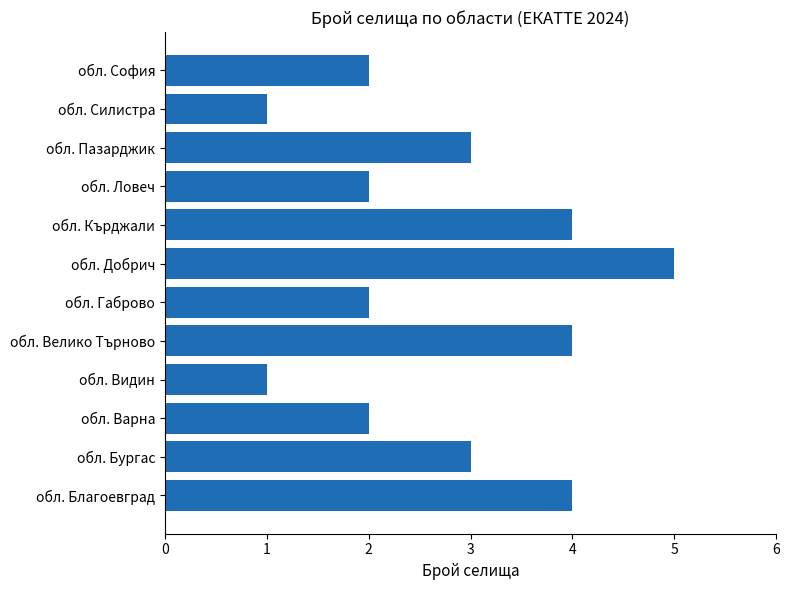

At which category does the chart reach its peak across all series?

обл. Добрич